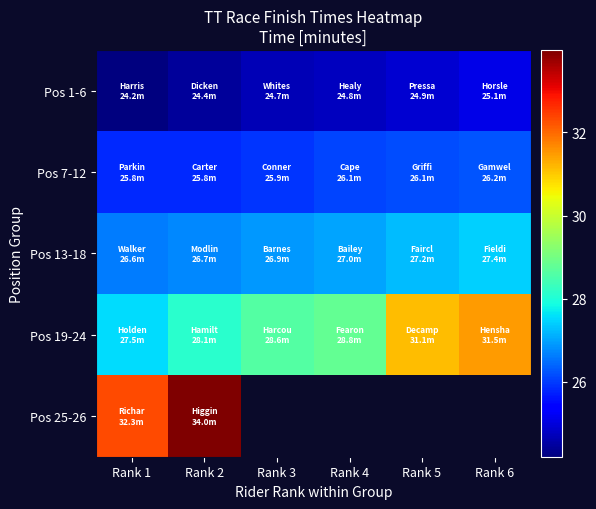

Which category has the highest value across all series?

Rank 2